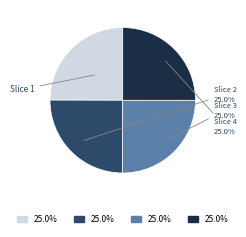

Is there any slice that represents more than half of the pie?

No